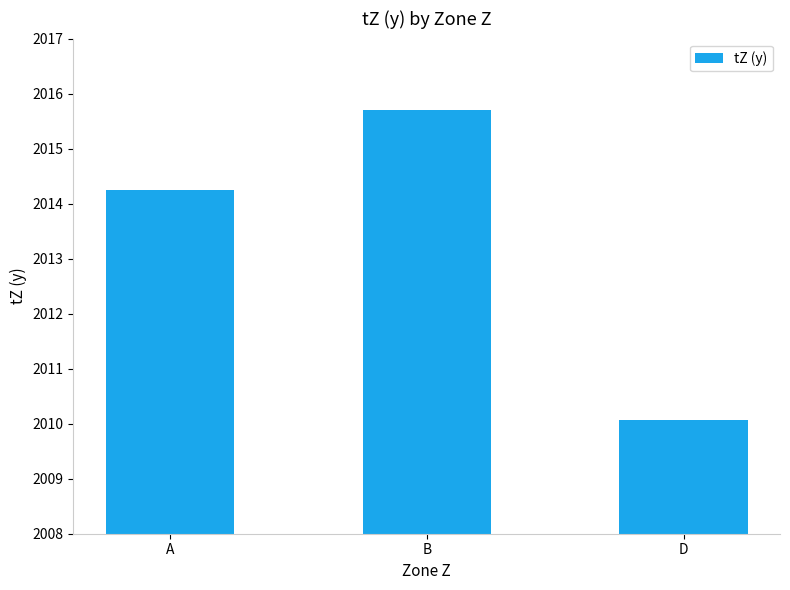

What is the average value?

2013.3